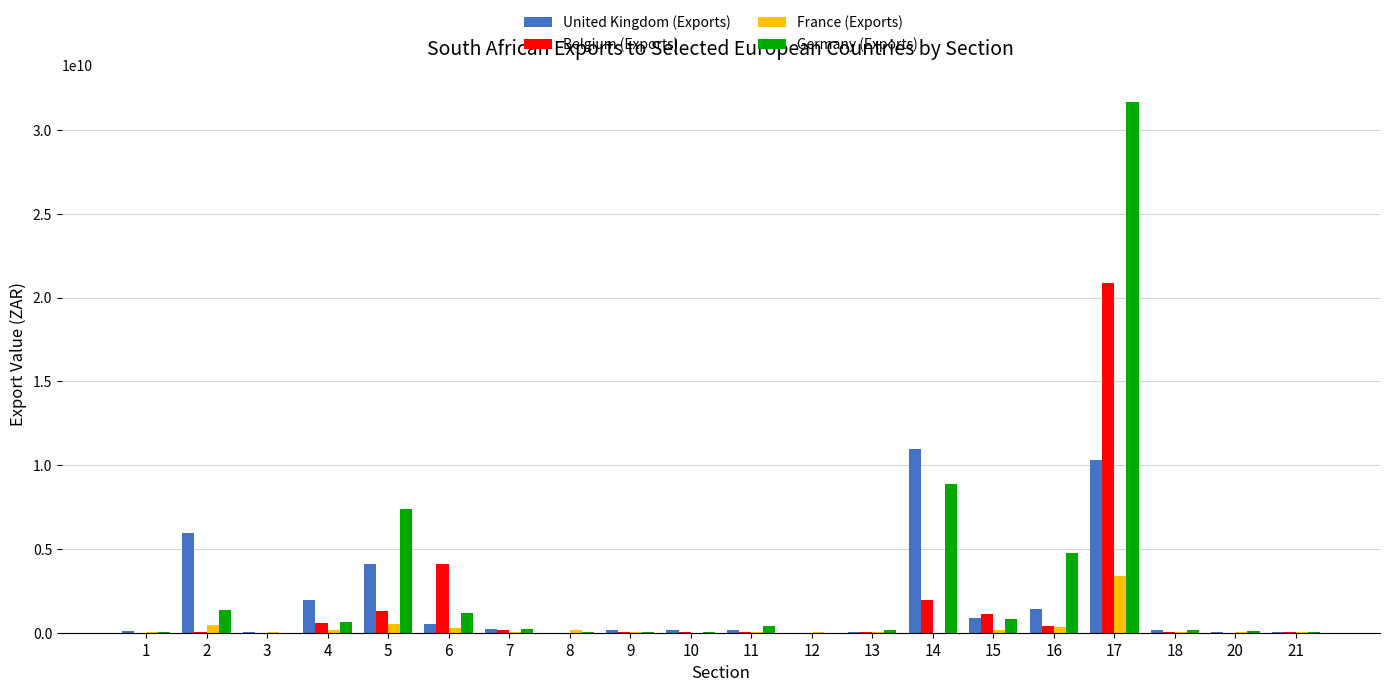

Is it true that France (Exports) equals 5414946530 at 17?

False